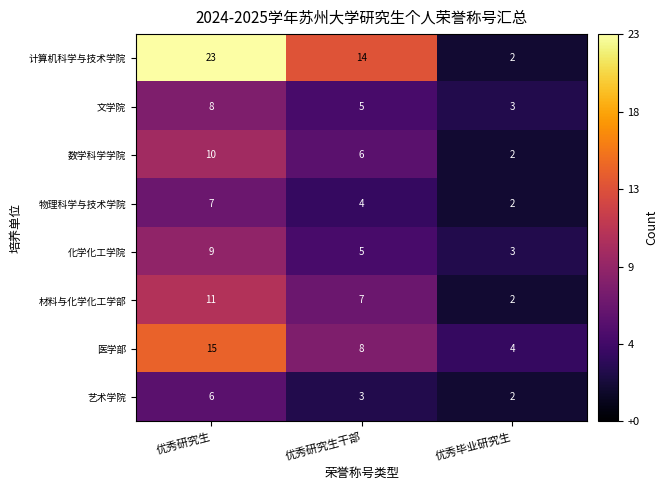

Count the number of data series in this chart.

8